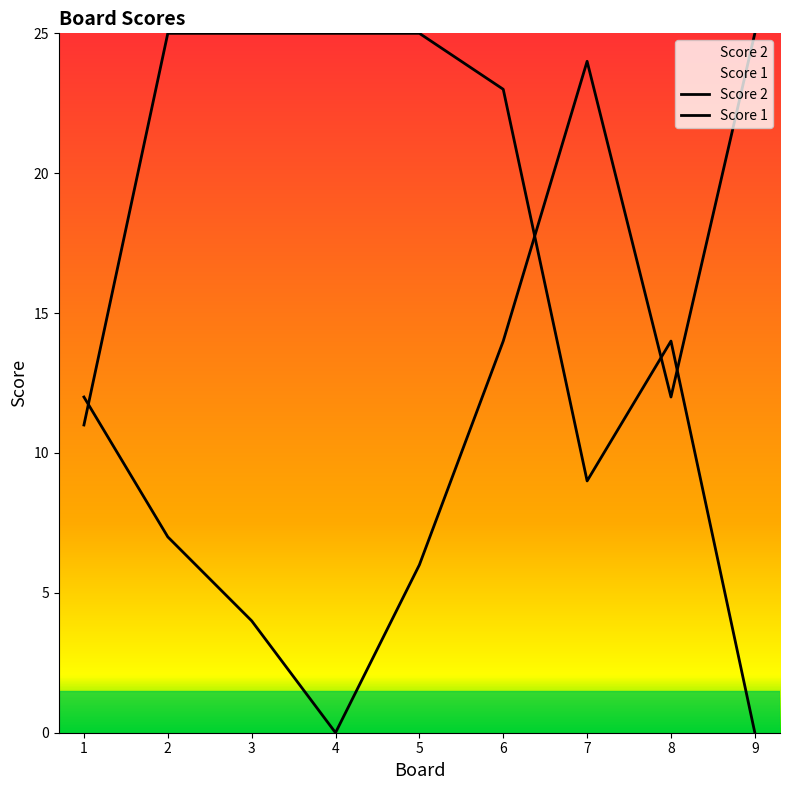

Rank the series by their average value, from lowest to highest.

Score 2, Score 1